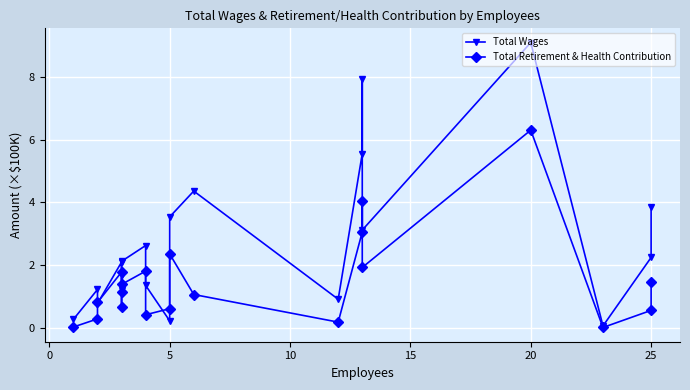

How many interior local valleys does the Total Wages series have?

6